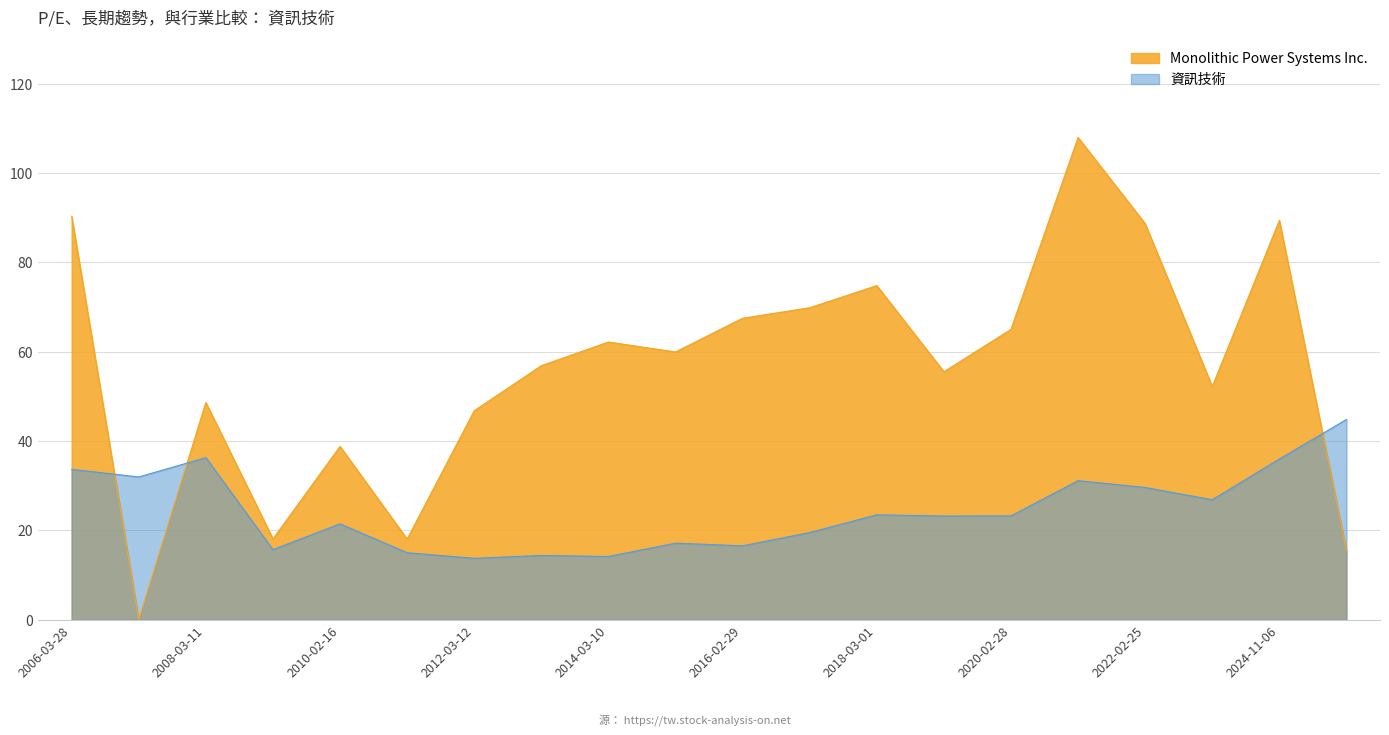

True or false: Monolithic Power Systems Inc. has more than 2 interior local peaks.

True